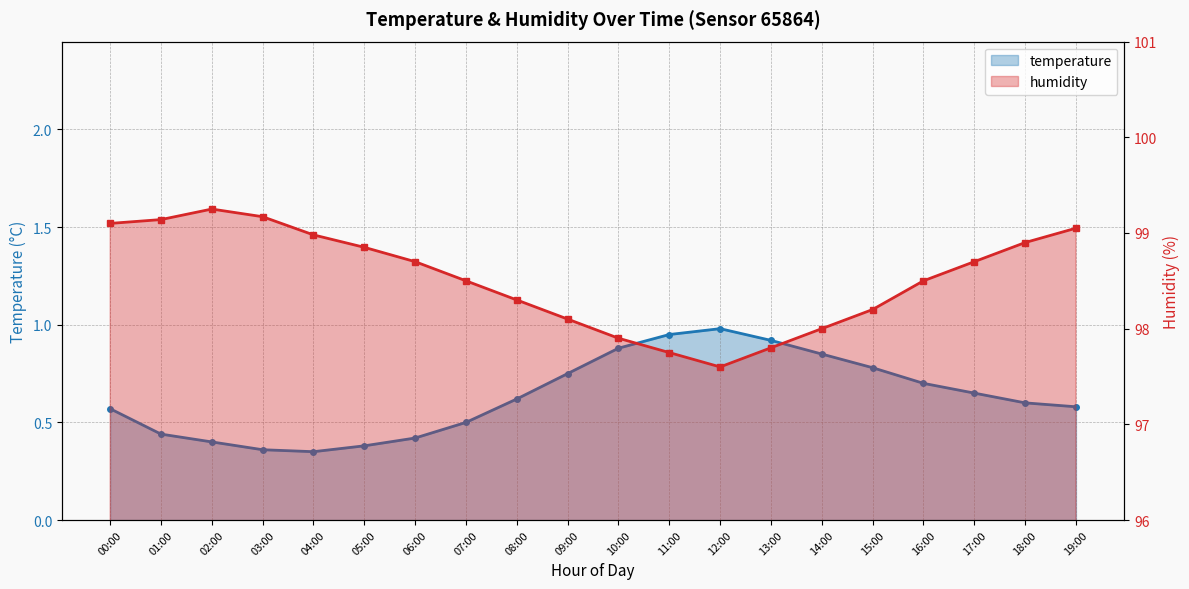

What are all the series names shown in the legend?

temperature, humidity